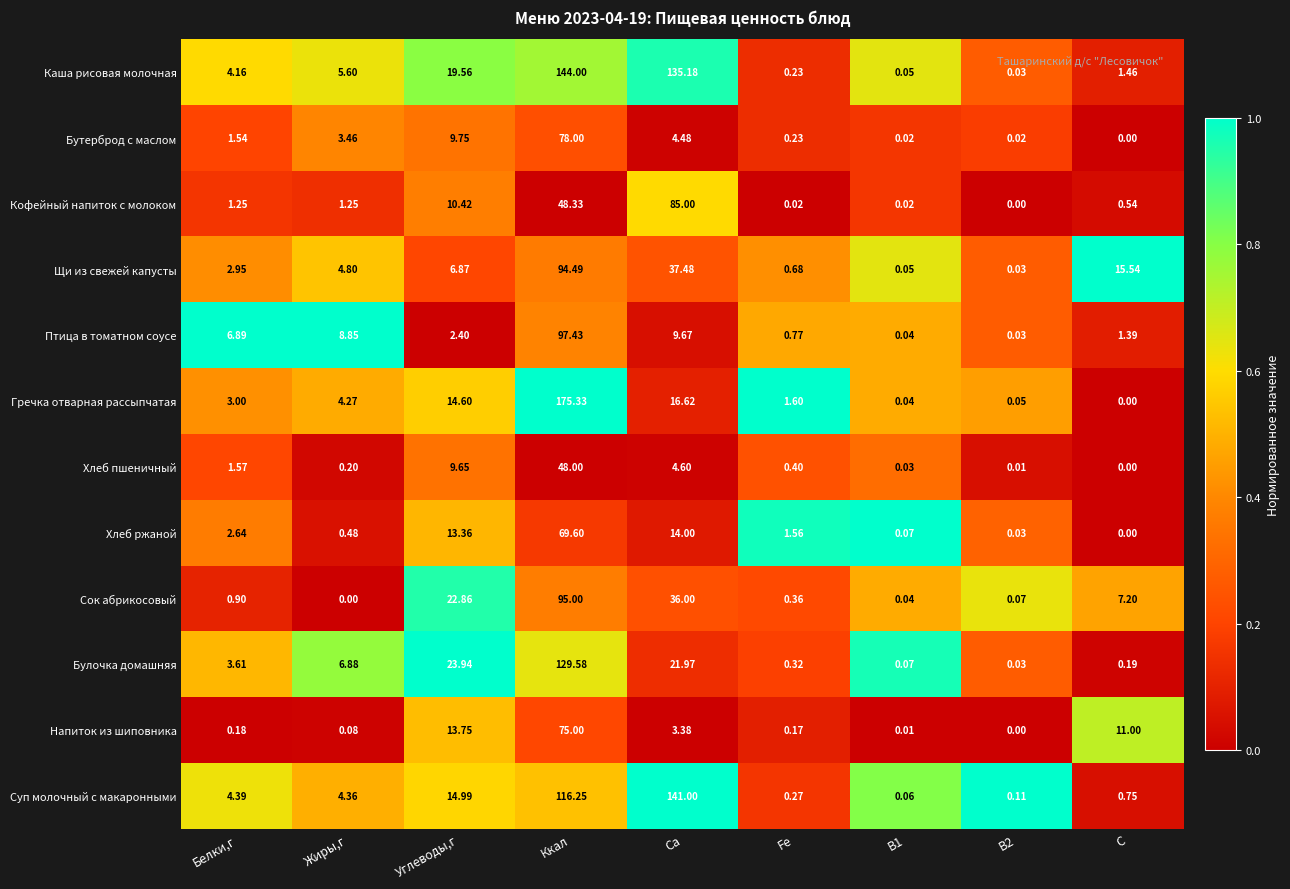

At which label does Птица в томатном соусе first exceed 2?

Белки,г